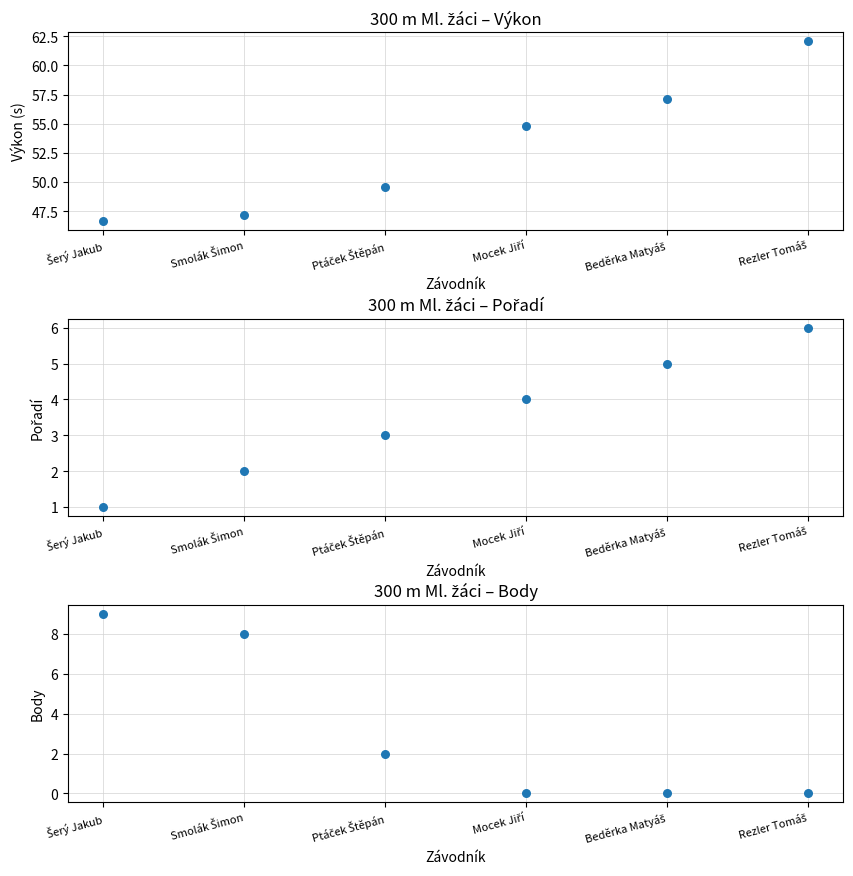

What are all the series names shown in the legend?

Výkon, Pořadí, Body